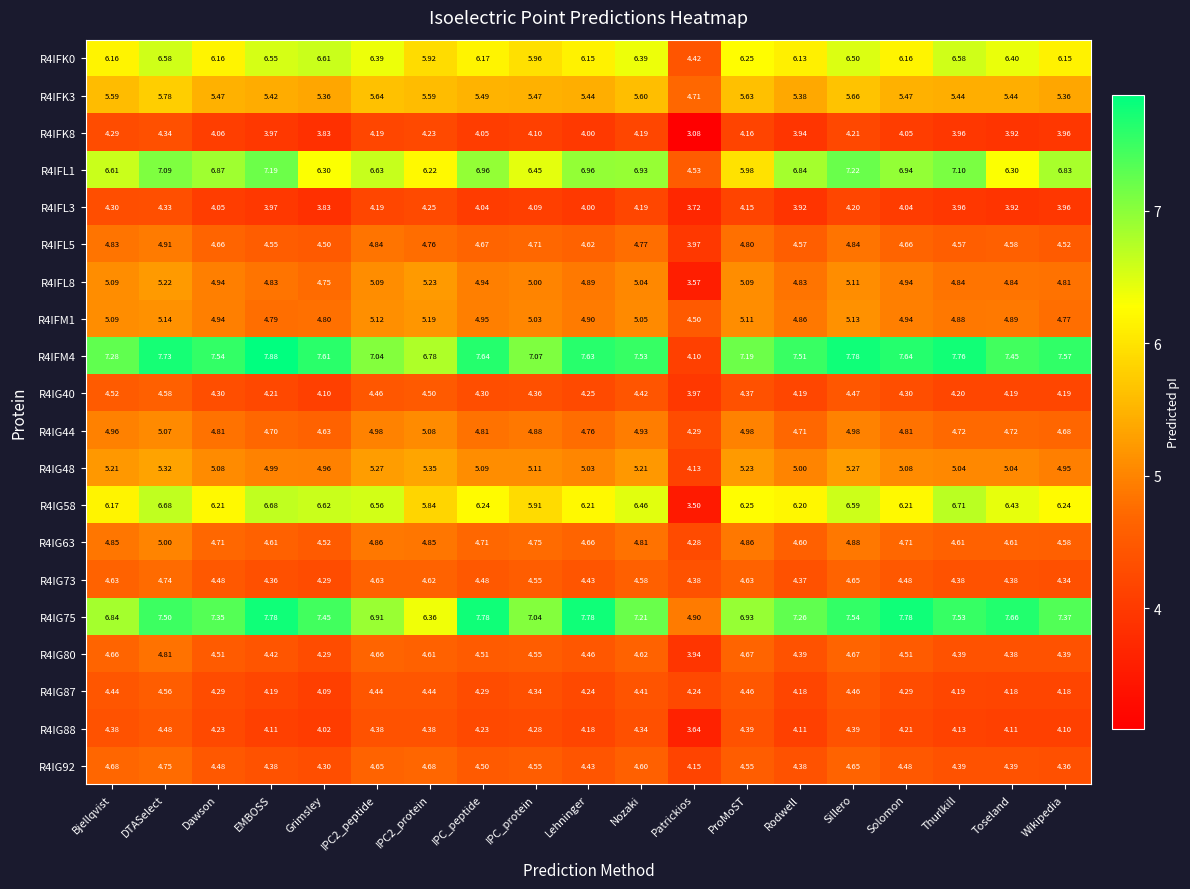

At which category is the sum across all series the highest?

DTASelect